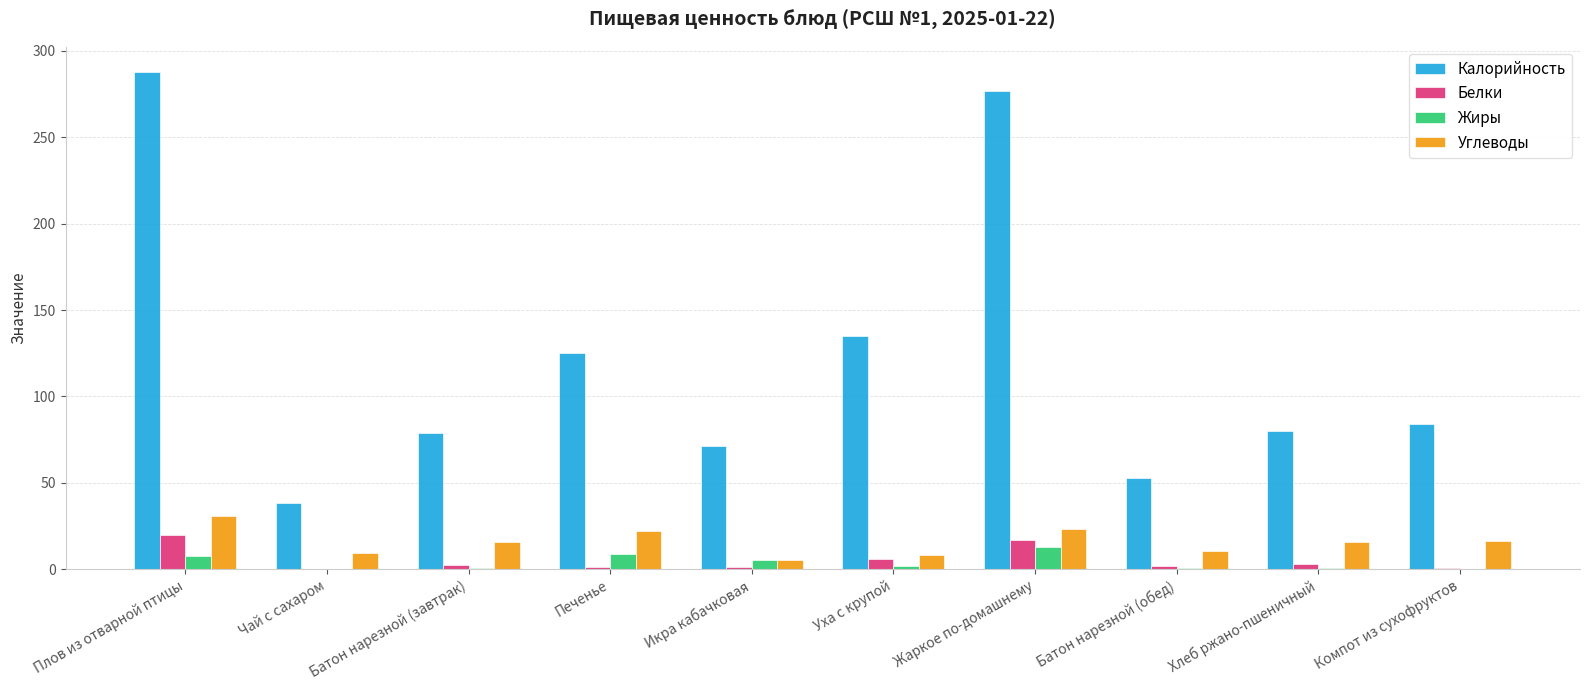

Are the bars horizontal?

No